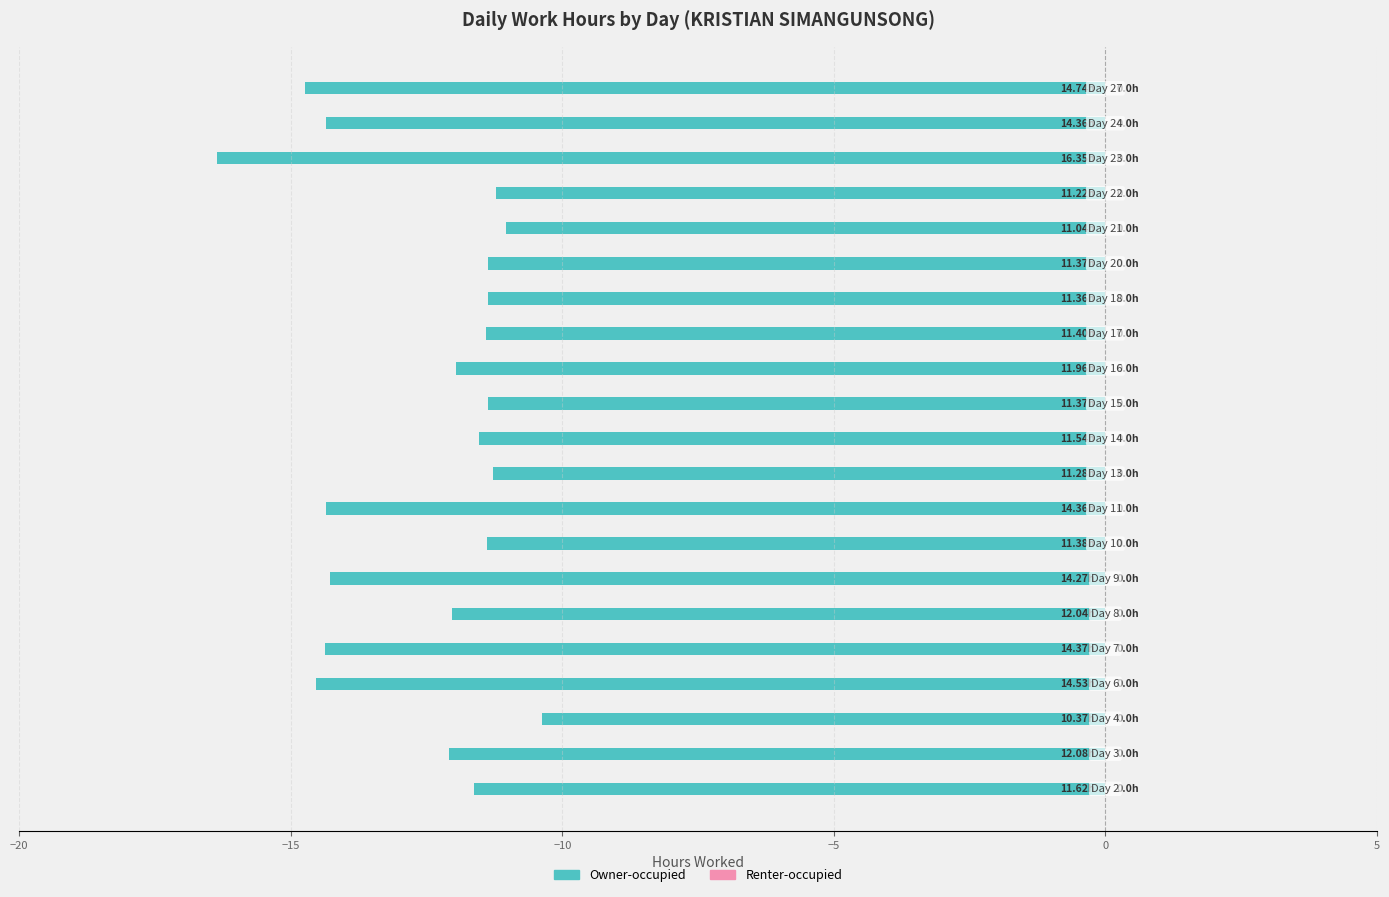

What is the difference between the maximum and second lowest values?

4.4